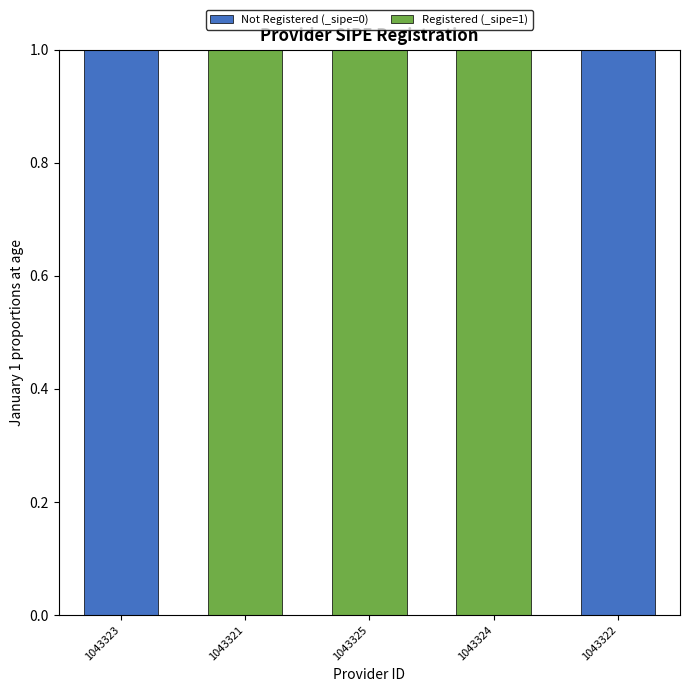

Reading left to right, what are the values for Not Registered (_sipe=0)?

1043323=1	1043321=0	1043325=0	1043324=0	1043322=1